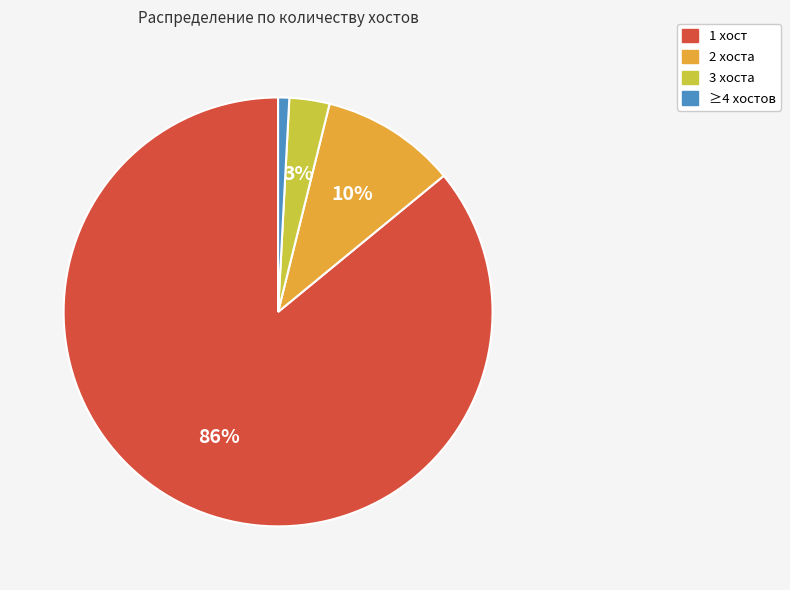

Is there a majority slice in this chart?

Yes